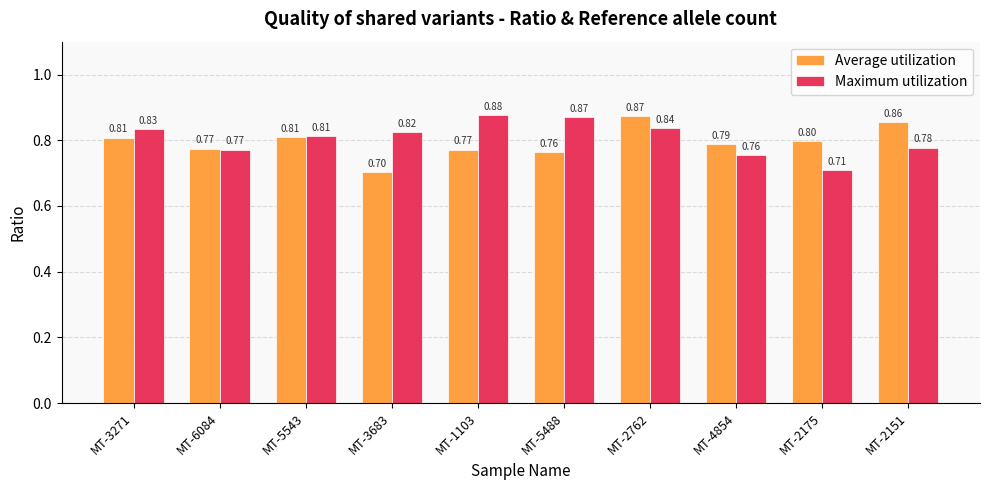

What is the average value of the Maximum utilization series?

0.8